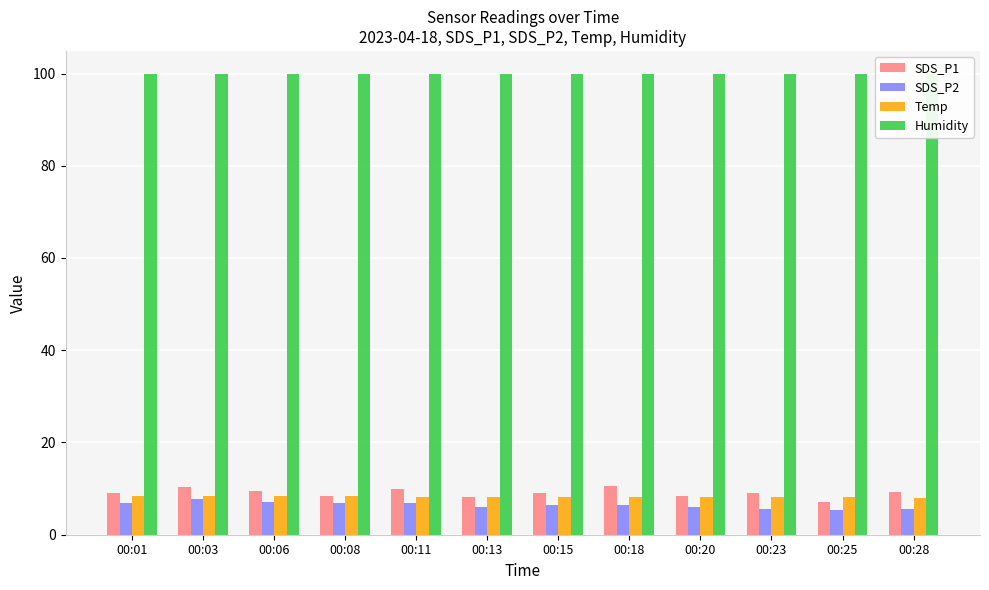

How many bars are there in each group?

4